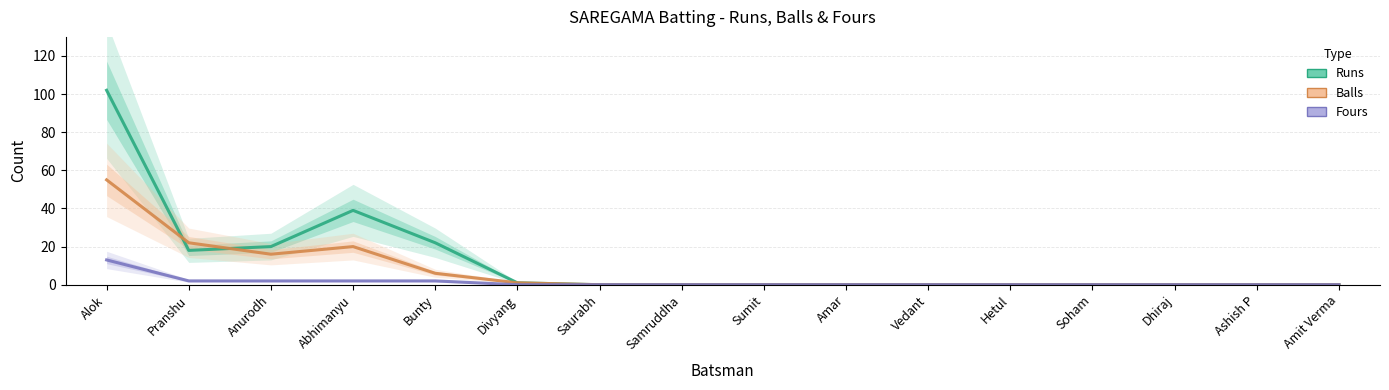

Count the number of data series in this chart.

3